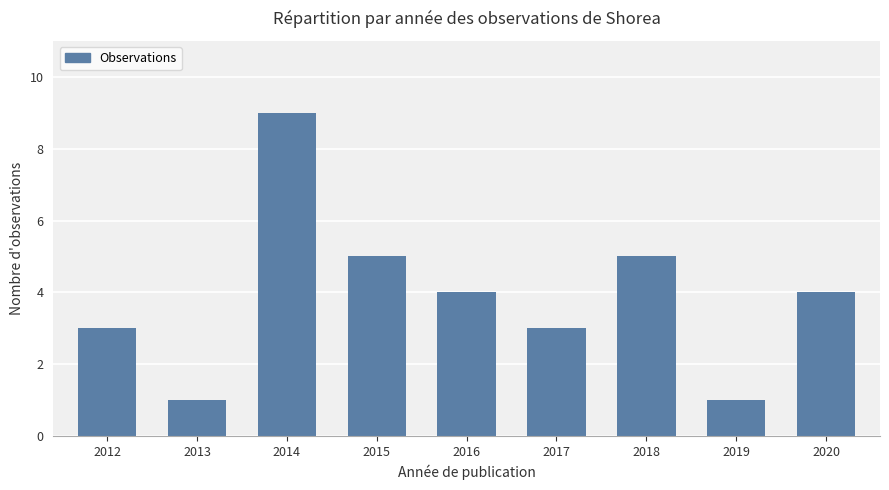

The chart shows a value of 3 at 2012. True or false?

True